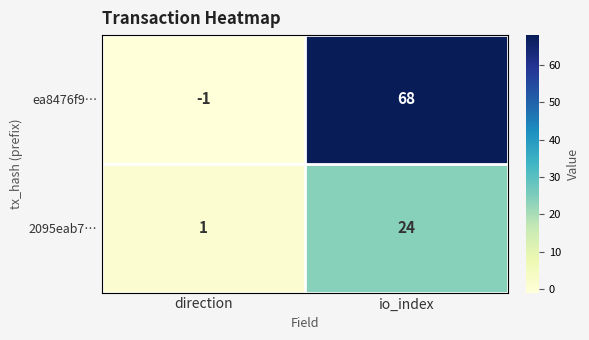

The 2095eab7… series shows 36 at io_index. True or false?

False